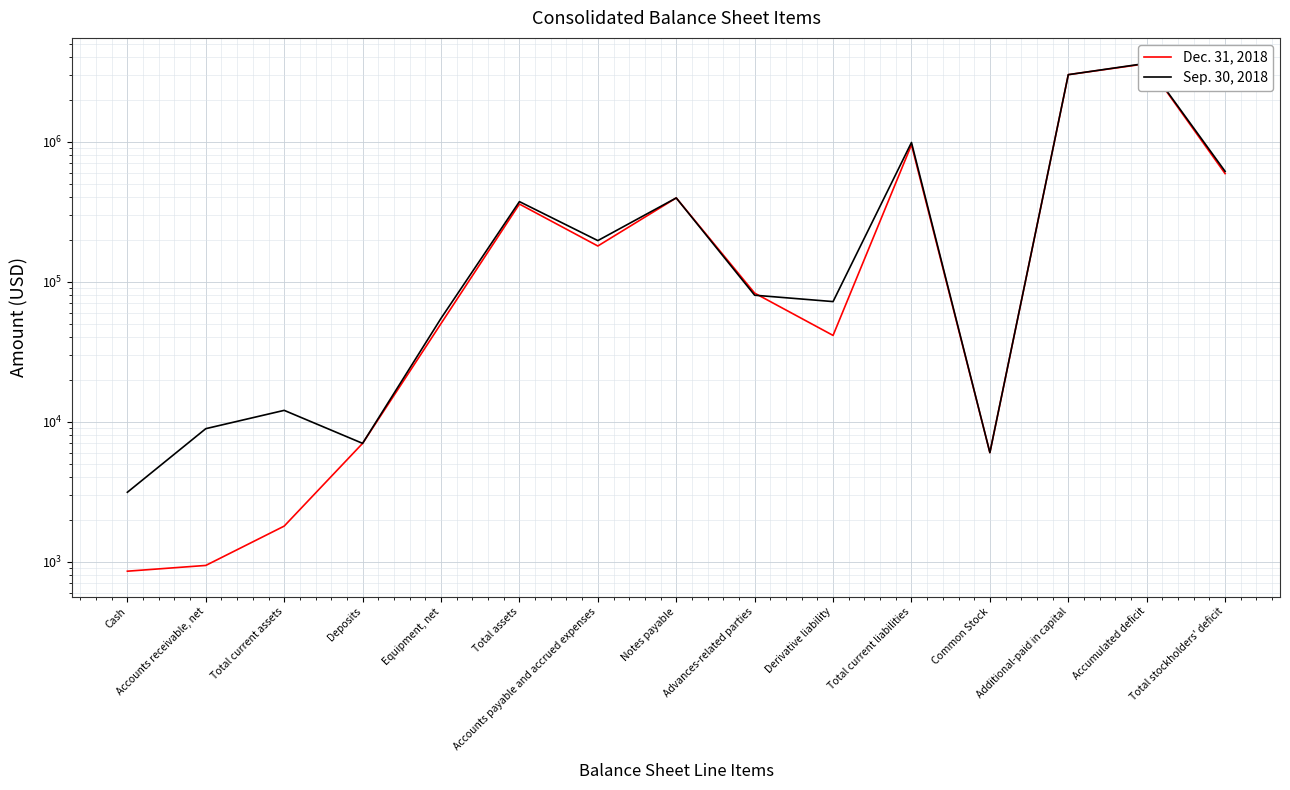

The Dec. 31, 2018 series shows 1666675 at Total current liabilities. True or false?

False